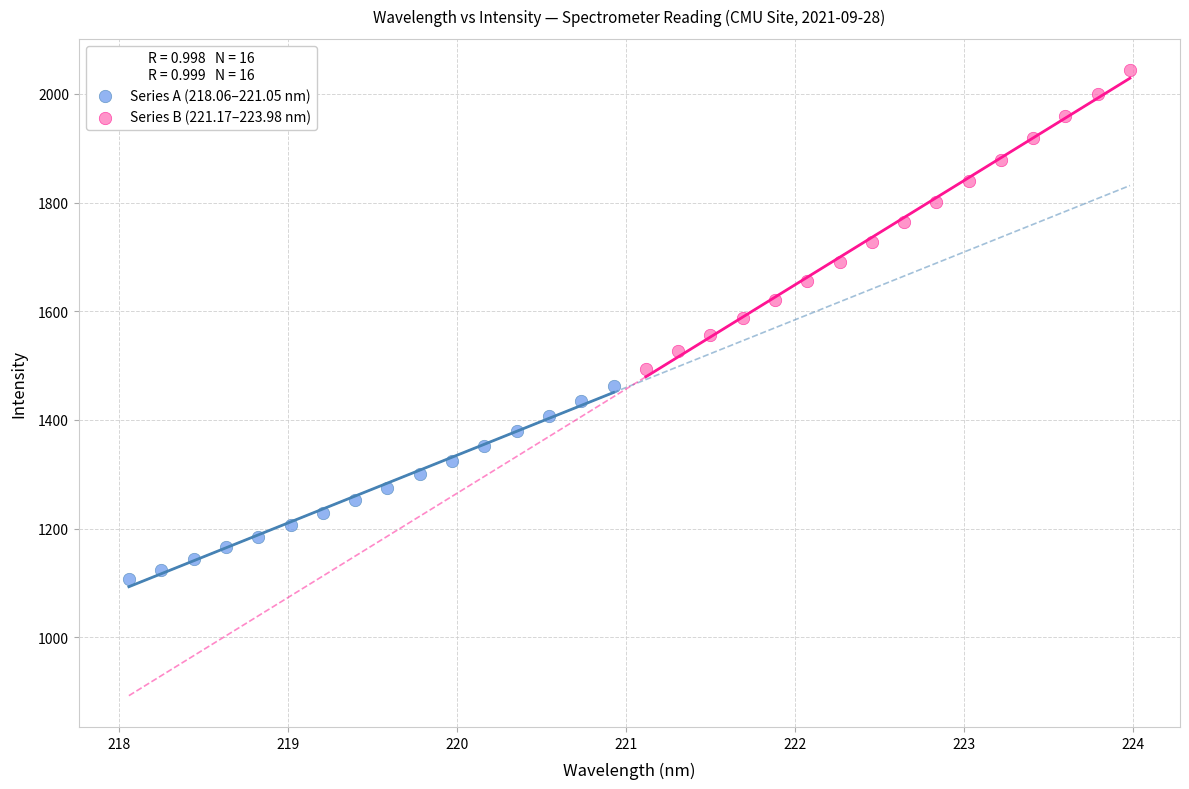

What are all the series names shown in the legend?

Series A (218.06–221.05 nm), Series B (221.17–223.98 nm)